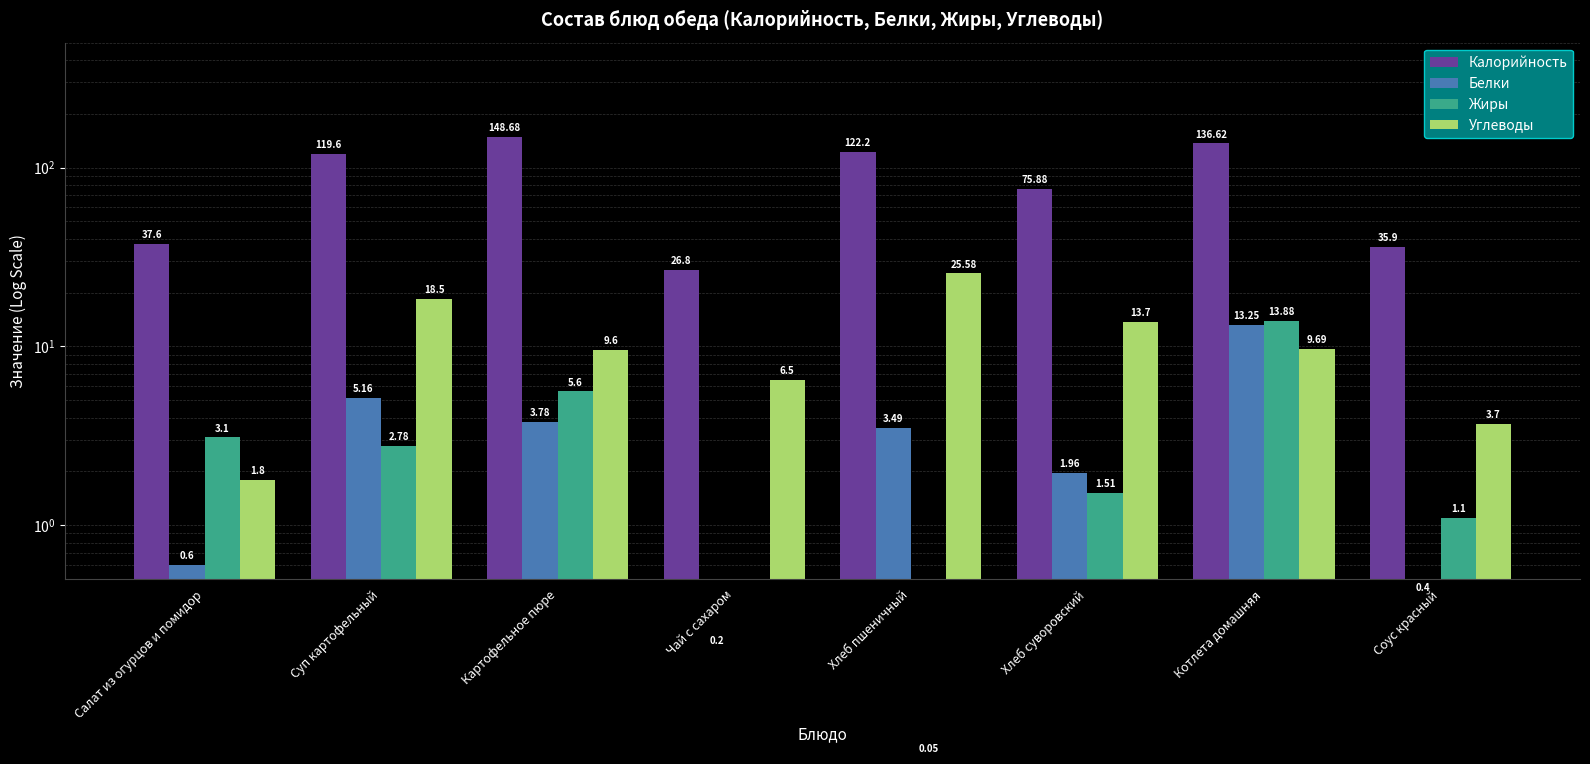

Which label corresponds to the largest value in the chart?

Картофельное пюре